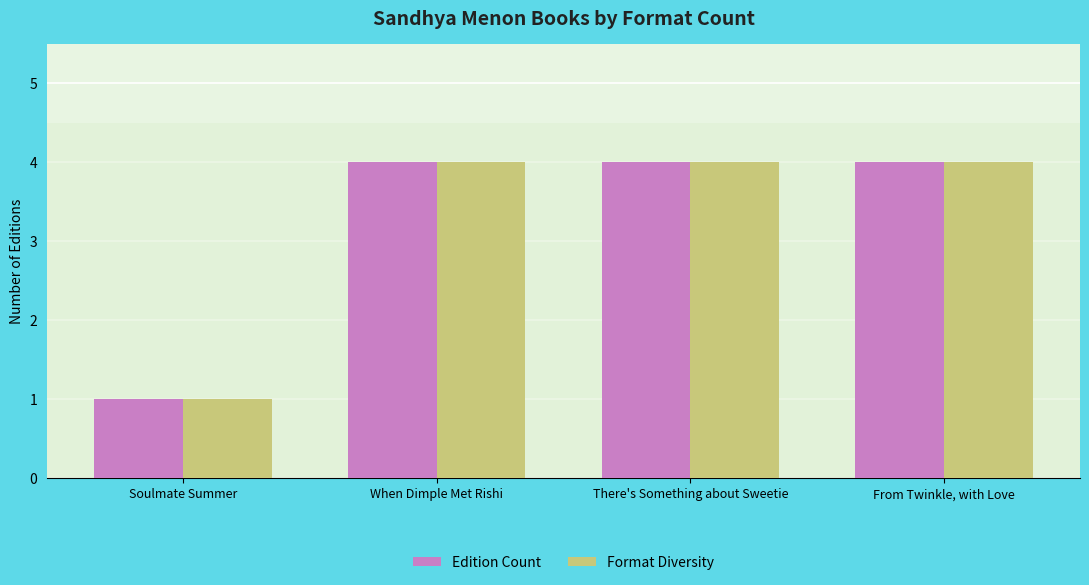

The value of Edition Count at There's Something about Sweetie is 1. True or false?

False